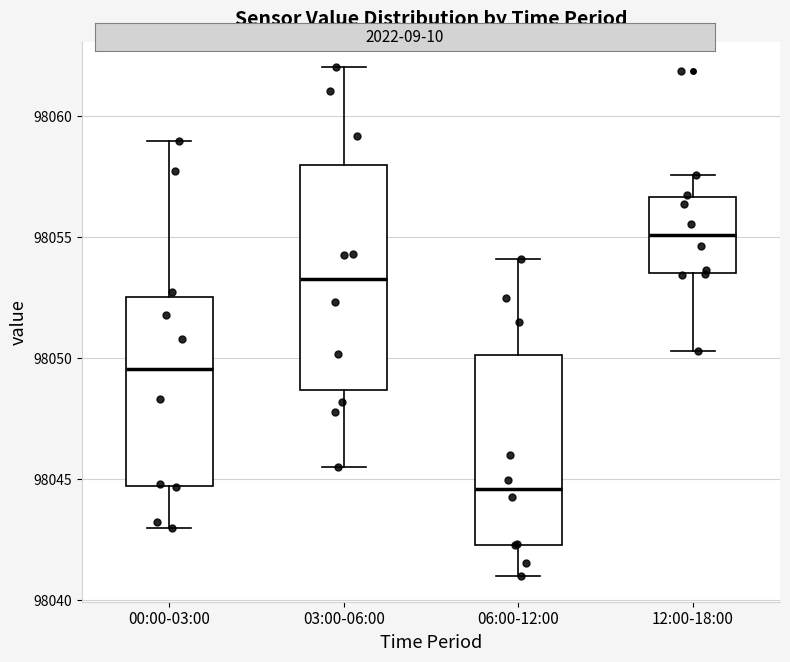

Reading left to right, transcribe this box plot: for each box, give where its median line is, the range the box spans, and where its two whiskers end, as read against the y-axis. The values are not printed on the chart, so give them approximately, as read against the axis.

00:00-03:00: median 98049.5, box 98044.5 to 98052.5, whiskers 98043.0 to 98059.0
03:00-06:00: median 98053.5, box 98048.5 to 98058.0, whiskers 98045.5 to 98062.0
06:00-12:00: median 98044.5, box 98042.5 to 98050.0, whiskers 98041.0 to 98054.0
12:00-18:00: median 98055.0, box 98053.5 to 98056.5, whiskers 98050.5 to 98057.5